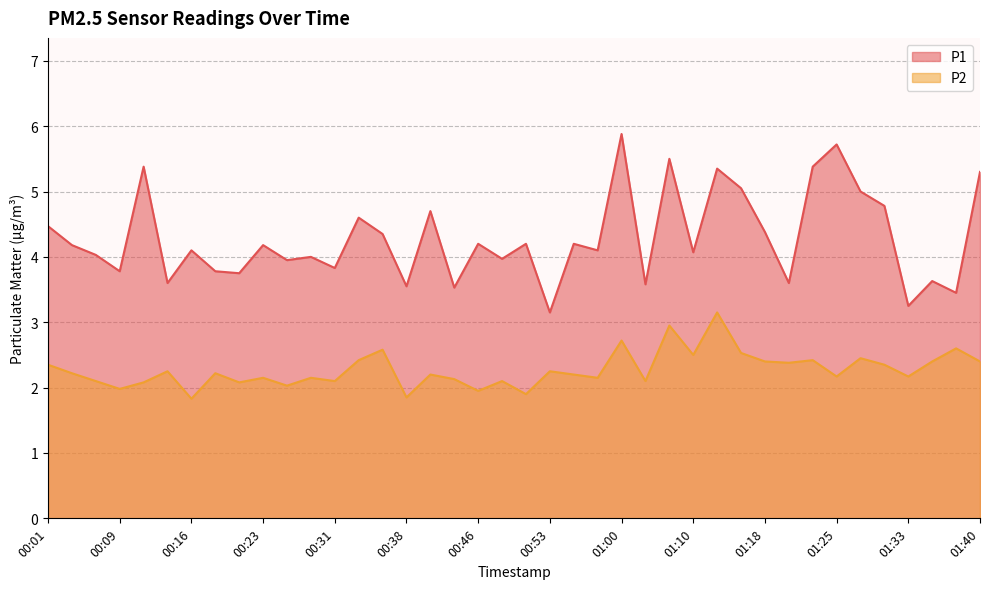

At how many categories does at least one series exceed 4?

24